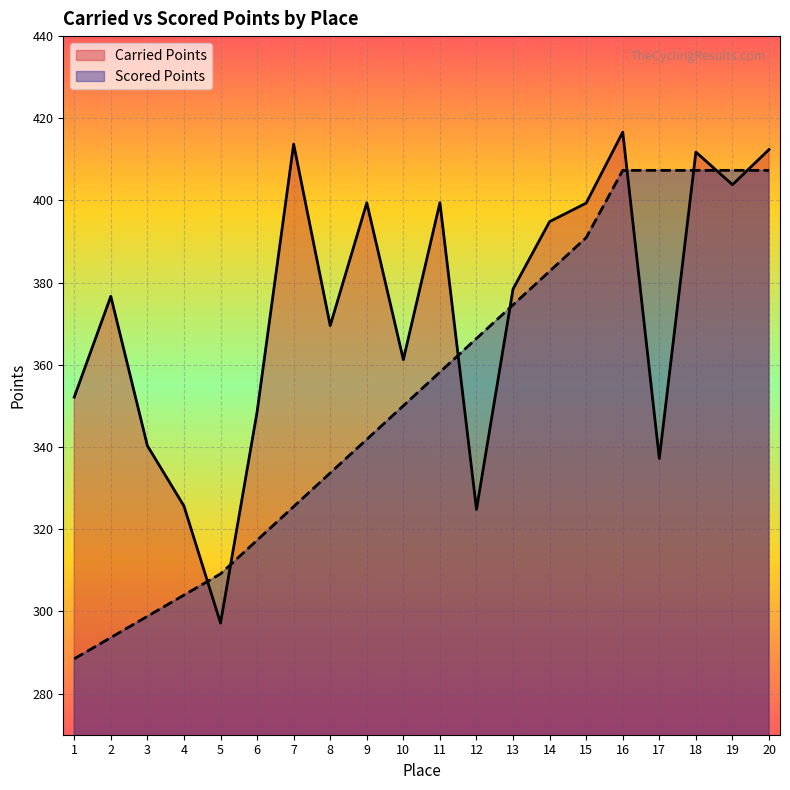

What is the average value of the Carried Points series?

373.2